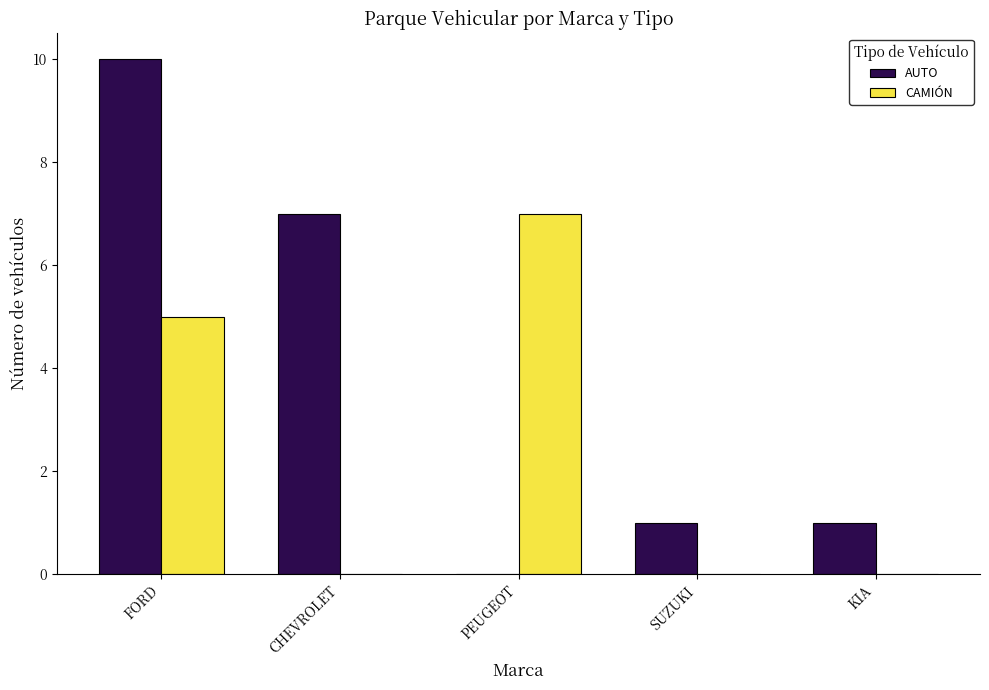

Which series has the largest range (max minus min)?

AUTO